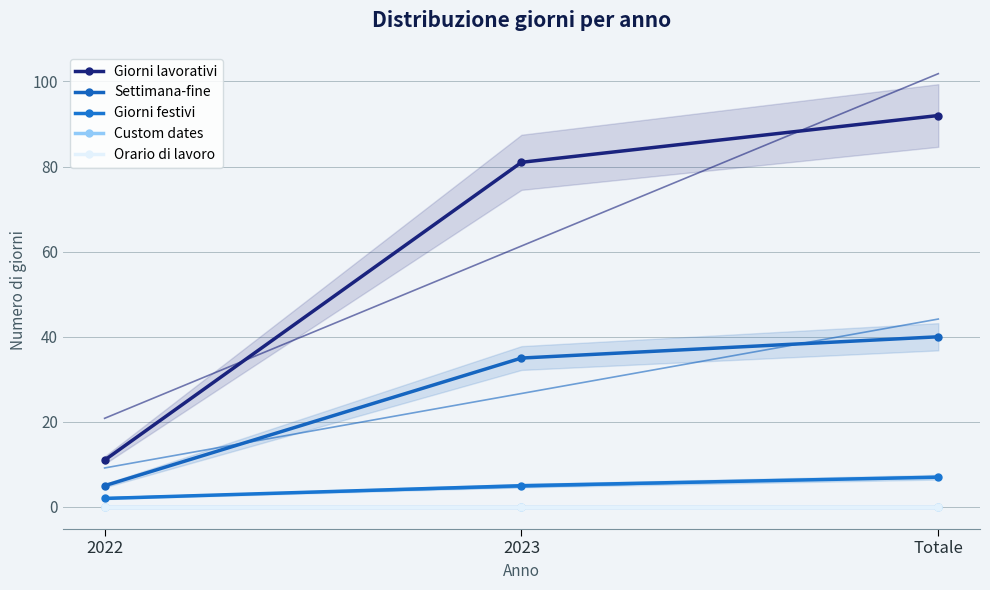

At how many categories does at least one series exceed 77?

2